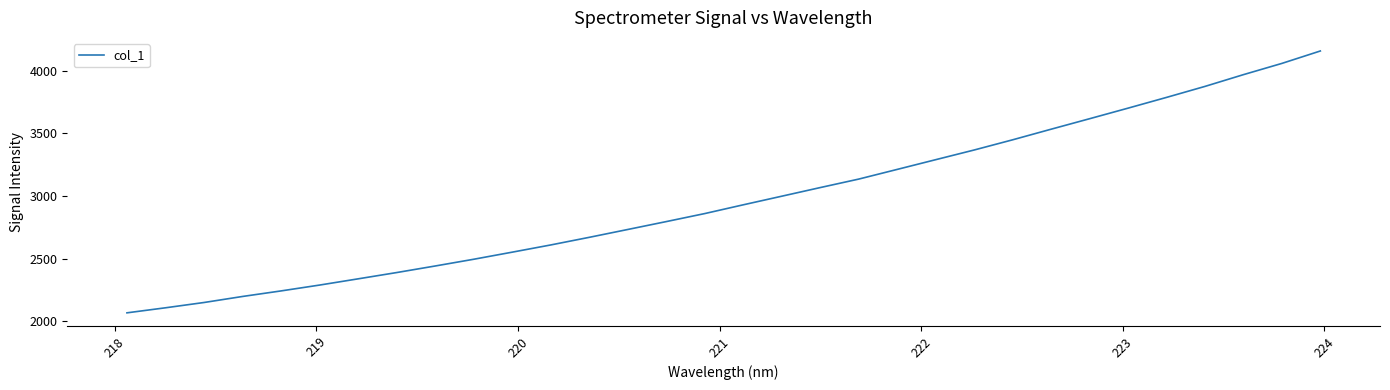

What is the minimum value shown in the chart?

2066.2